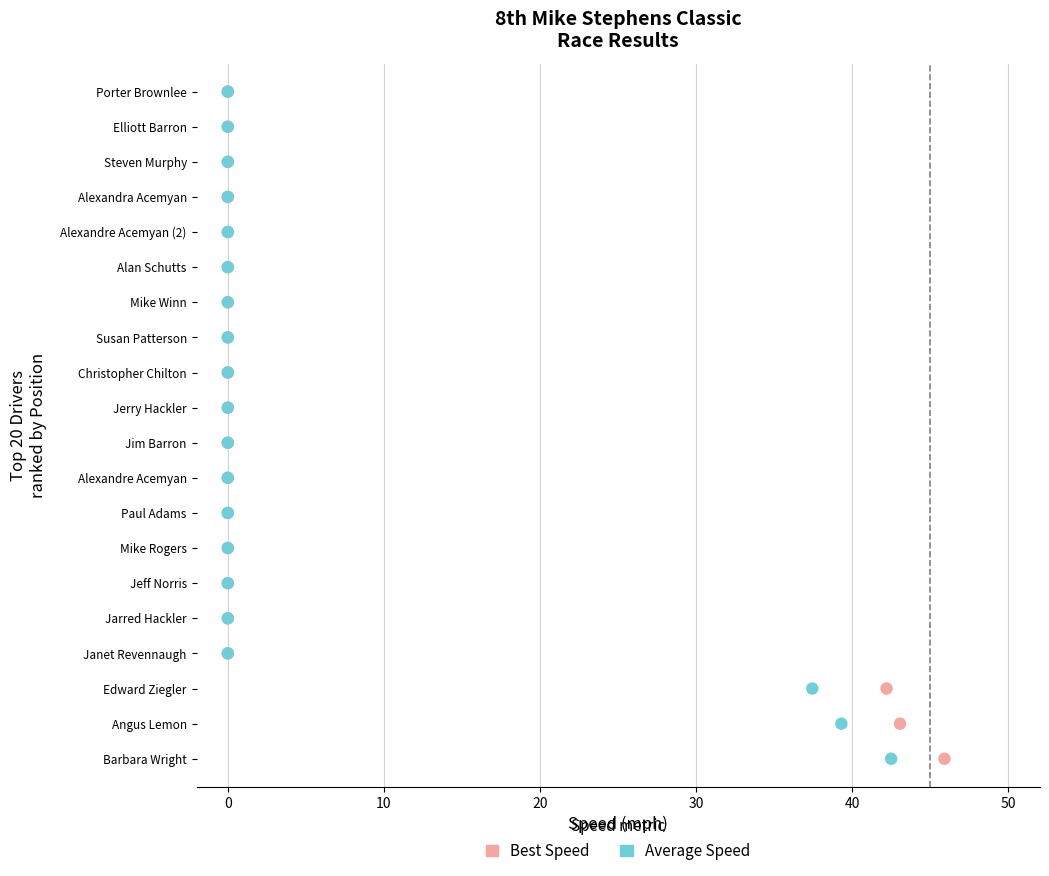

What are all the series names shown in the legend?

Best Speed, Average Speed